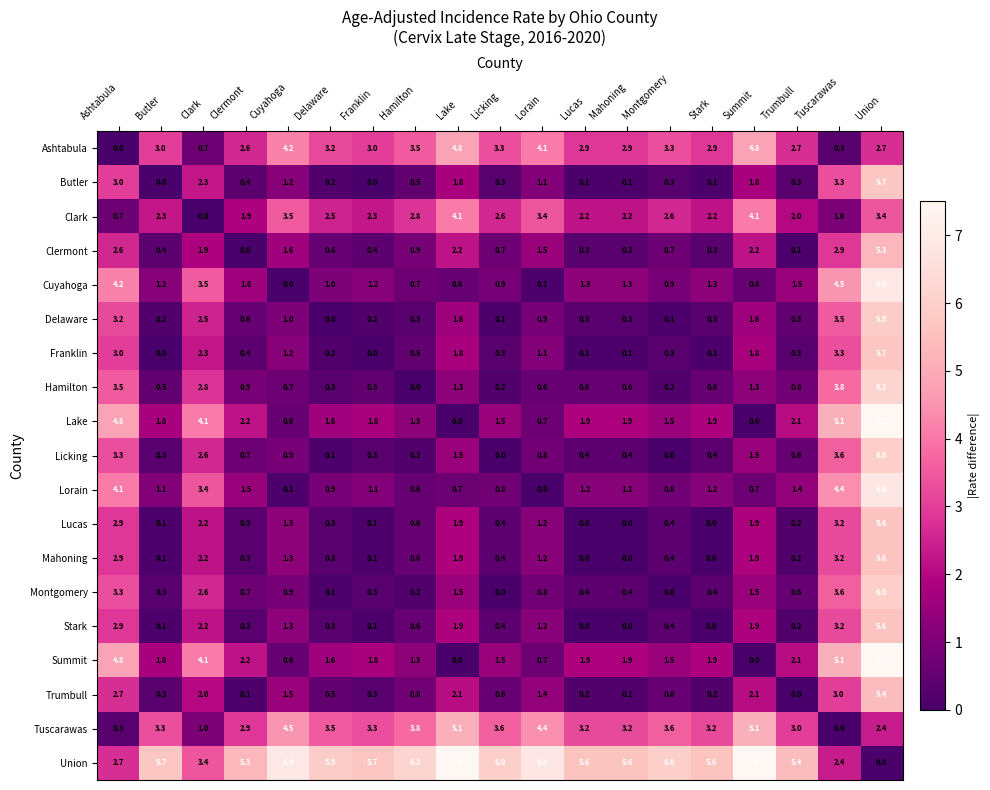

What is the maximum value shown in the chart?

7.5